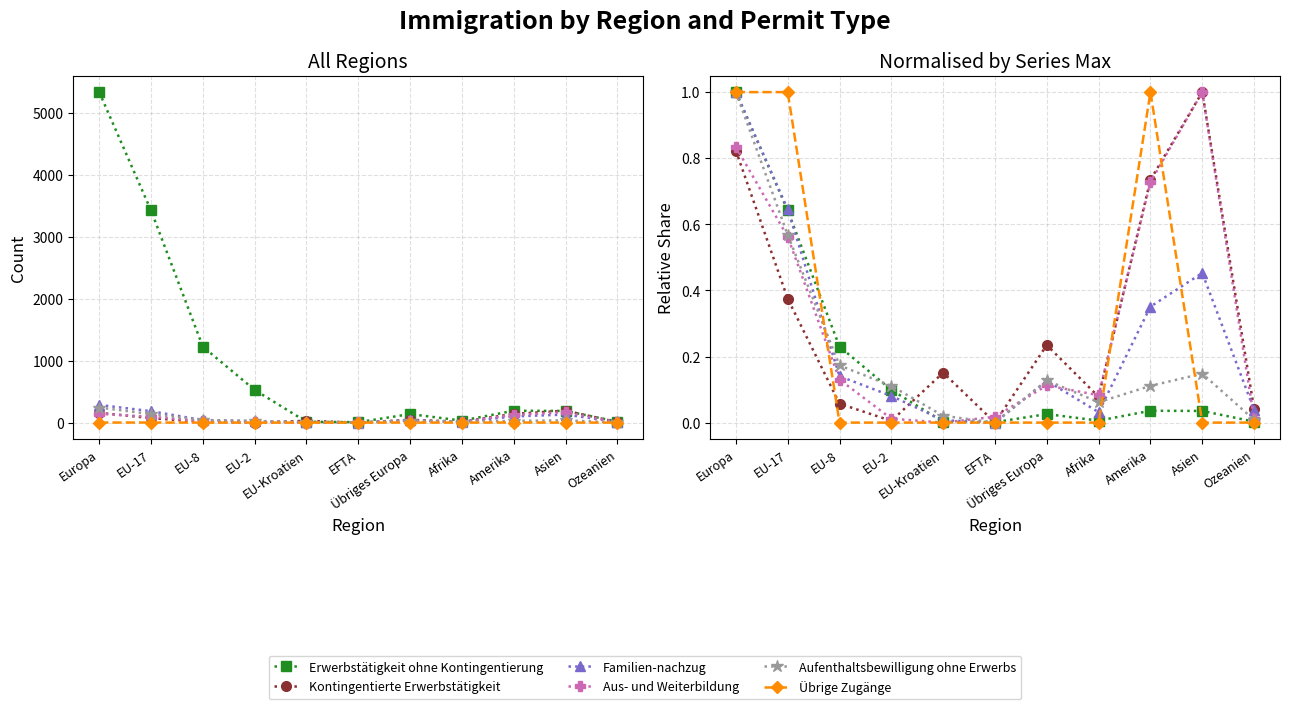

Reading left to right, extract all data points from this chart.

Erwerbstätigkeit ohne Kontingentierung: Europa=1.0	EU-17=0.6	EU-8=0.2	EU-2=0.1	EU-Kroatien=0.0	EFTA=0.0	Übriges Europa=0.0	Afrika=0.0	Amerika=0.0	Asien=0.0	Ozeanien=0.0
Kontingentierte Erwerbstätigkeit: Europa=0.8	EU-17=0.4	EU-8=0.1	EU-2=0.0	EU-Kroatien=0.2	EFTA=0.0	Übriges Europa=0.2	Afrika=0.1	Amerika=0.7	Asien=1.0	Ozeanien=0.0
Familien-nachzug: Europa=1.0	EU-17=0.6	EU-8=0.1	EU-2=0.1	EU-Kroatien=0.0	EFTA=0.0	Übriges Europa=0.1	Afrika=0.0	Amerika=0.4	Asien=0.5	Ozeanien=0.0
Aus- und Weiterbildung: Europa=0.8	EU-17=0.6	EU-8=0.1	EU-2=0.0	EU-Kroatien=0.0	EFTA=0.0	Übriges Europa=0.1	Afrika=0.1	Amerika=0.7	Asien=1.0	Ozeanien=0.0
Aufenthaltsbewilligung ohne Erwerbs: Europa=1.0	EU-17=0.6	EU-8=0.2	EU-2=0.1	EU-Kroatien=0.0	EFTA=0.0	Übriges Europa=0.1	Afrika=0.1	Amerika=0.1	Asien=0.1	Ozeanien=0.0
Übrige Zugänge: Europa=1.0	EU-17=1.0	EU-8=0.0	EU-2=0.0	EU-Kroatien=0.0	EFTA=0.0	Übriges Europa=0.0	Afrika=0.0	Amerika=1.0	Asien=0.0	Ozeanien=0.0